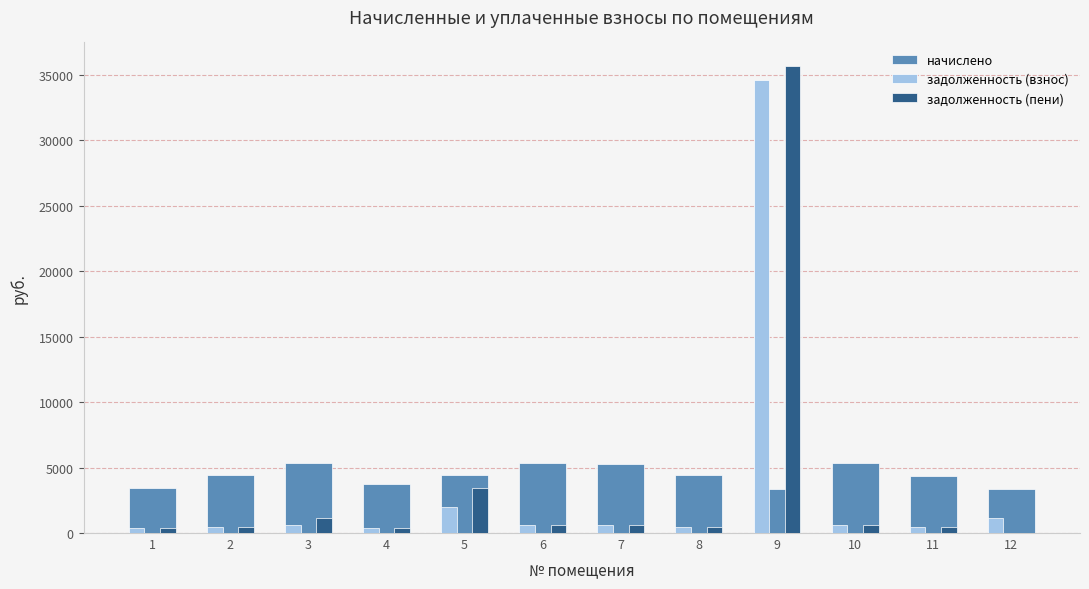

Which series has the largest range (max minus min)?

задолженность (пени)